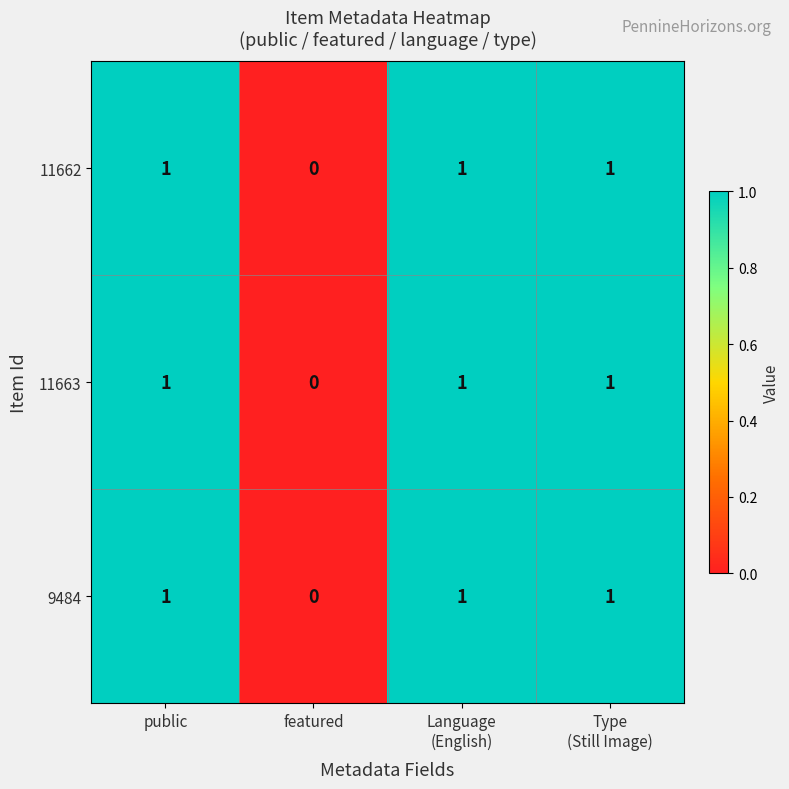

At which label does 11662 reach its minimum?

featured